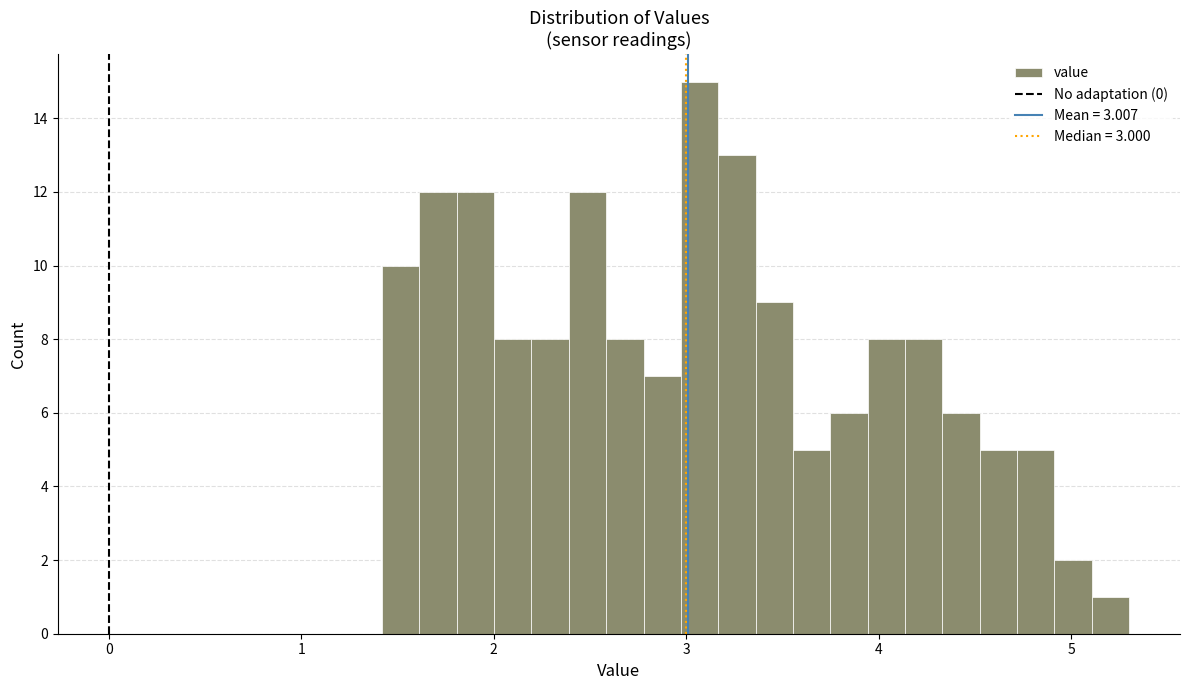

Around what value on the x-axis is the tallest bar? Give the approximate position of its centre, as read against the axis.

3.1